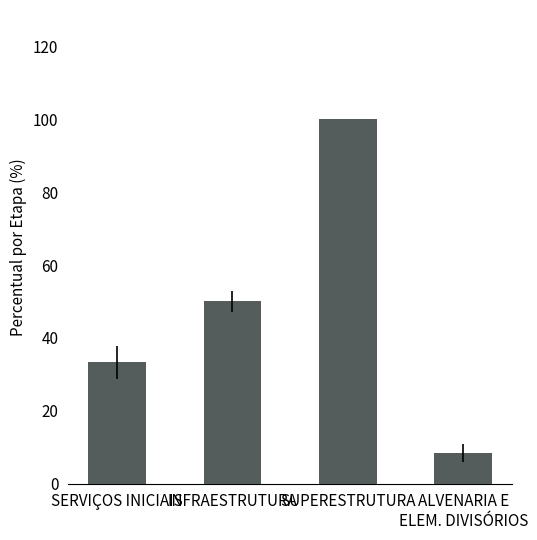

Is it true that the value at SUPERESTRUTURA is 100.0?

True